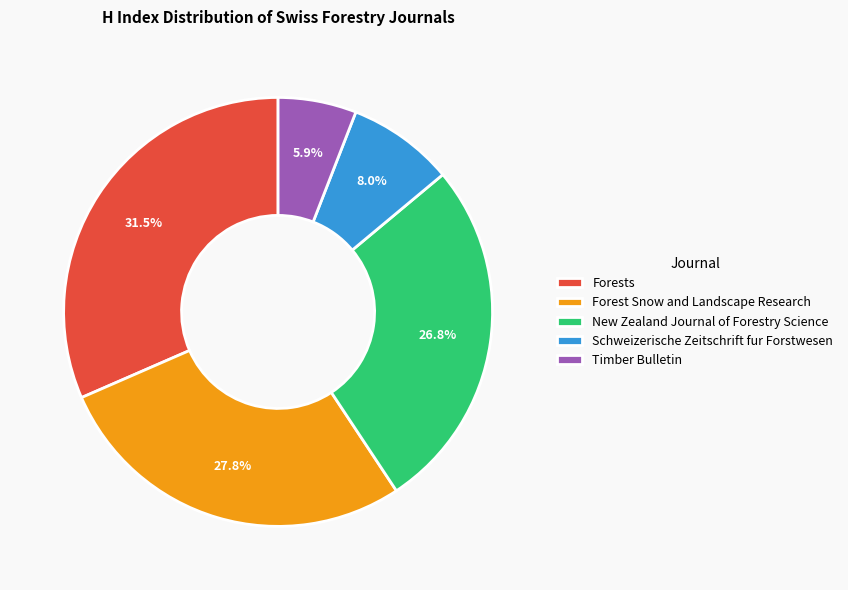

Is it true that Forest Snow and Landscape Research is 41% of the pie?

False